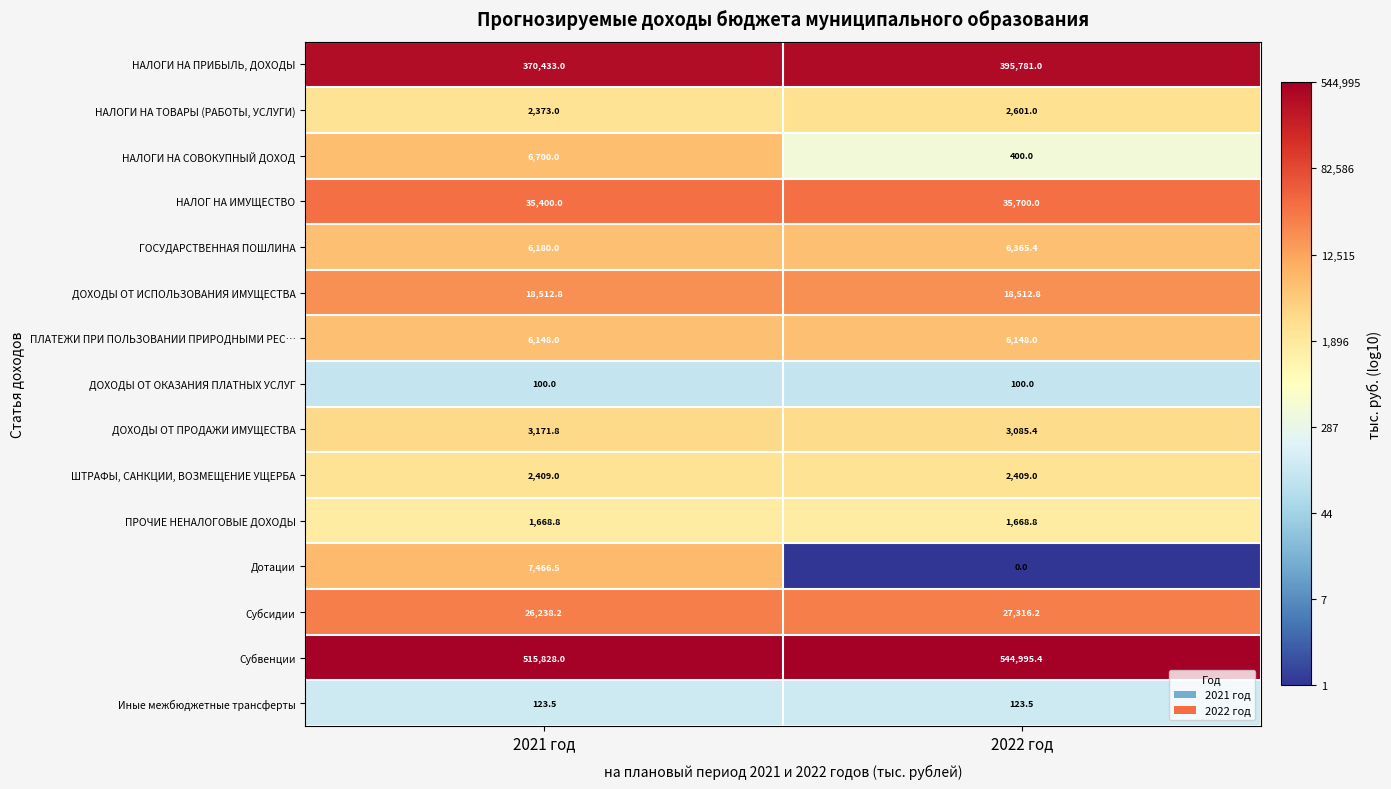

What is the sum of all ГОСУДАРСТВЕННАЯ ПОШЛИНА values?

12545.4